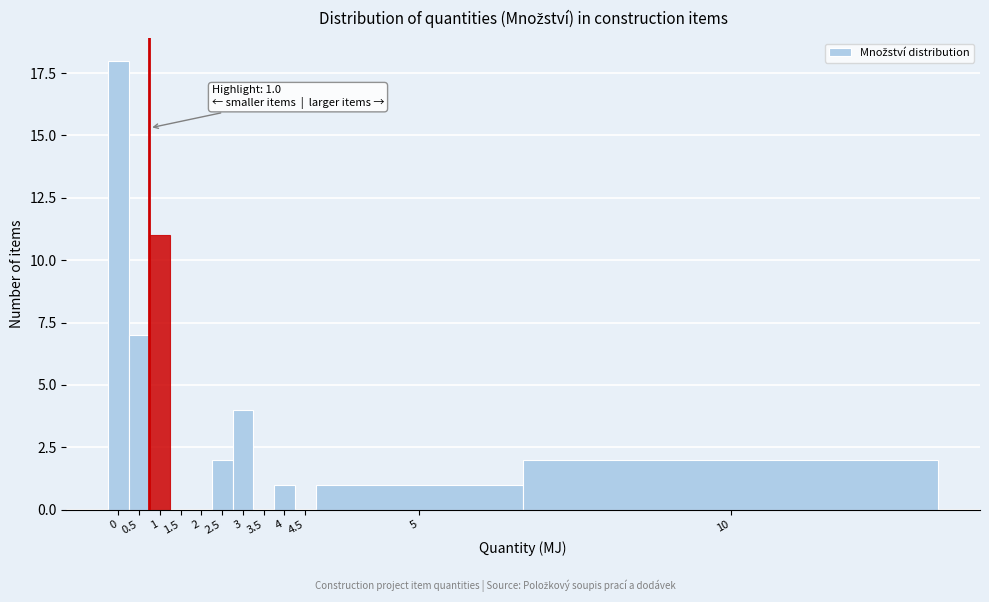

Reading right to left, extract all data points from this chart.

10=2	5=1	4.5=0	4=1	3.5=0	3=4	2.5=2	2=0	1.5=0	1=11	0.5=7	0=18